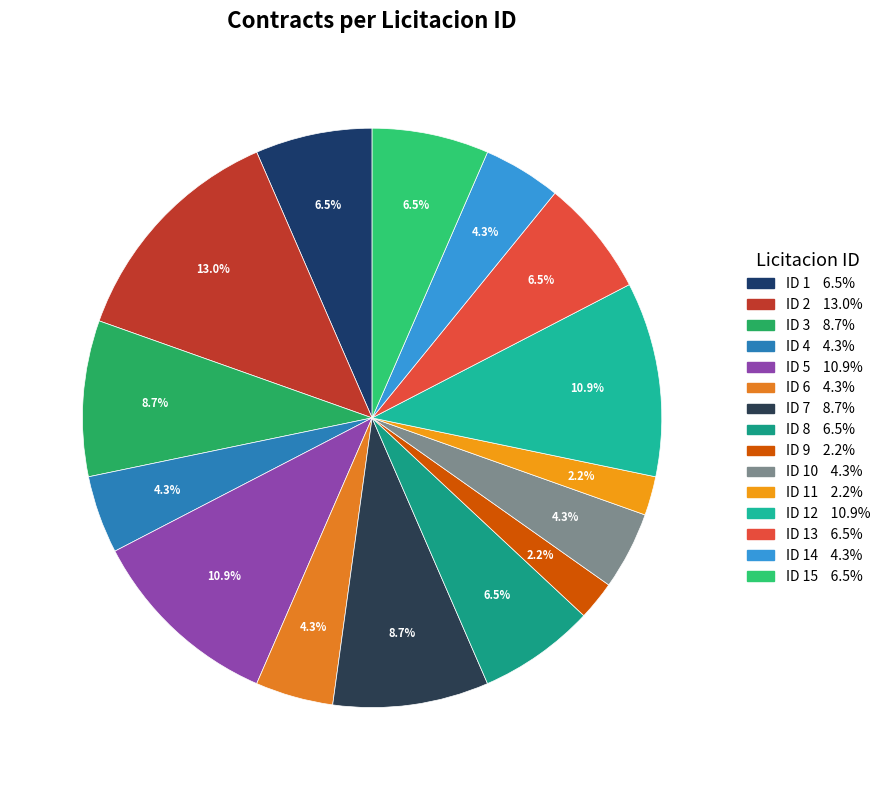

How many slices are in this pie chart?

15